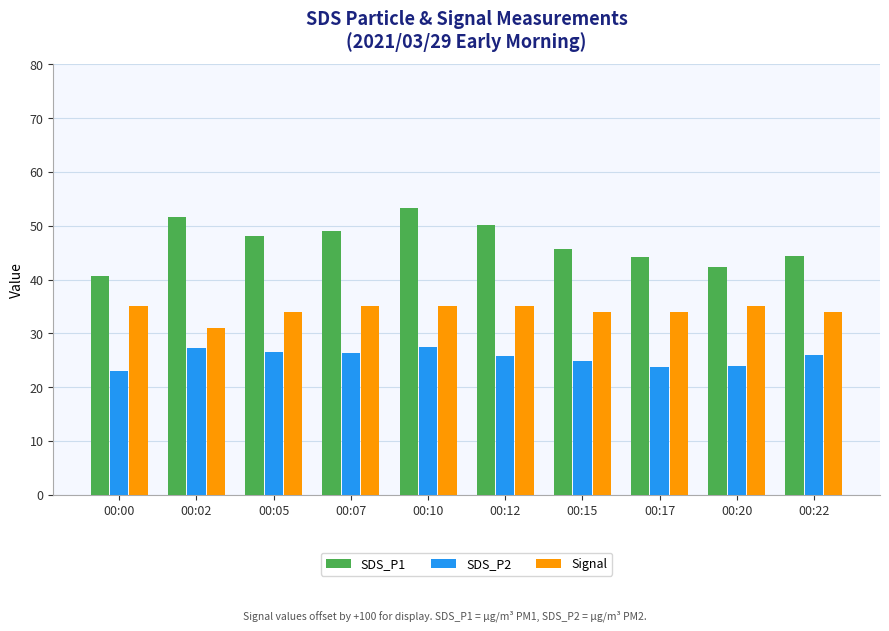

Where does the SDS_P1 series first go above 48?

00:02